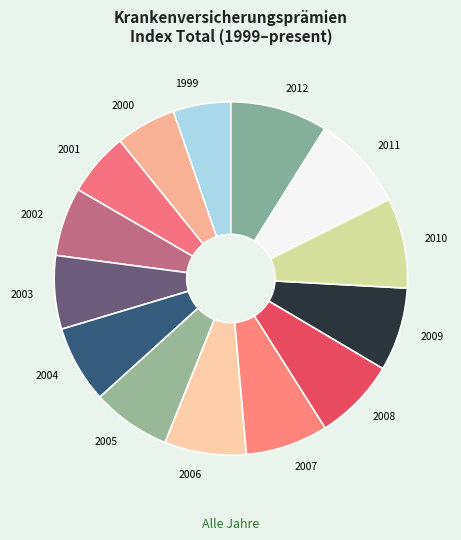

Approximately how many times larger is the value at 2002 compared to 1999?

1.2